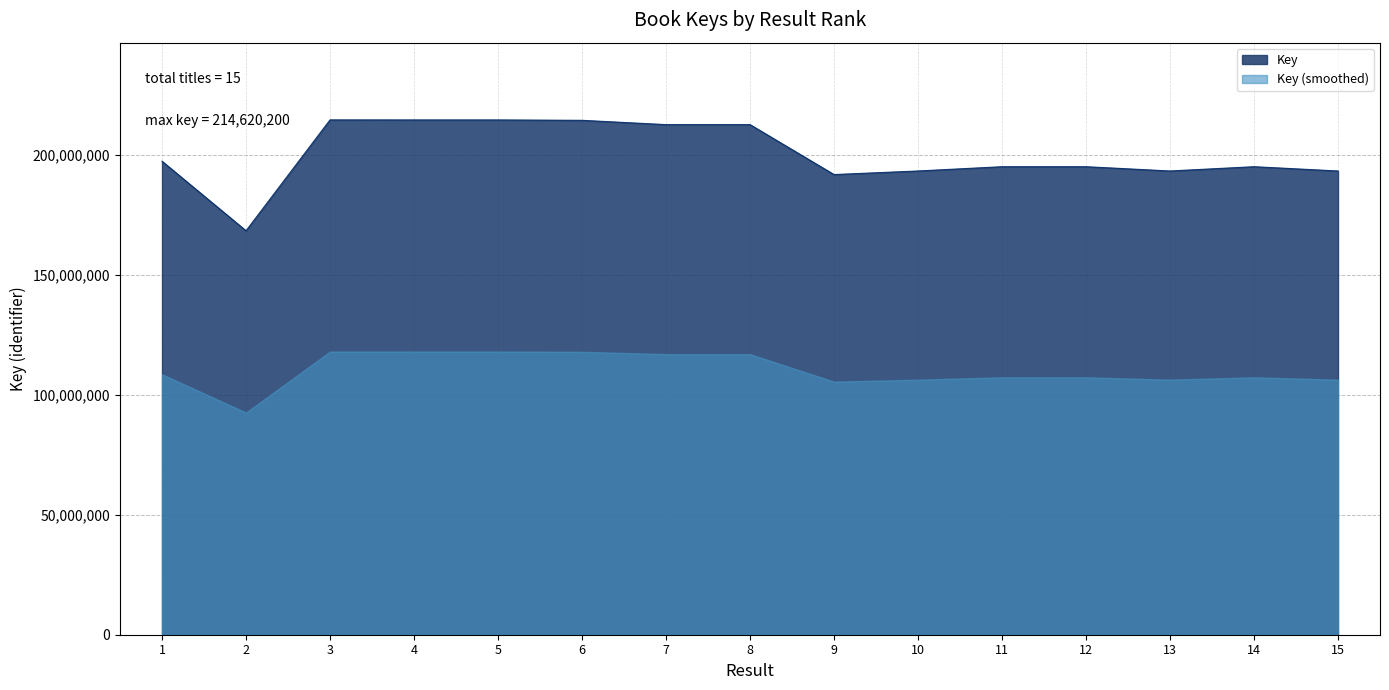

How many interior local peaks (higher than both neighbors) does the data have?

4